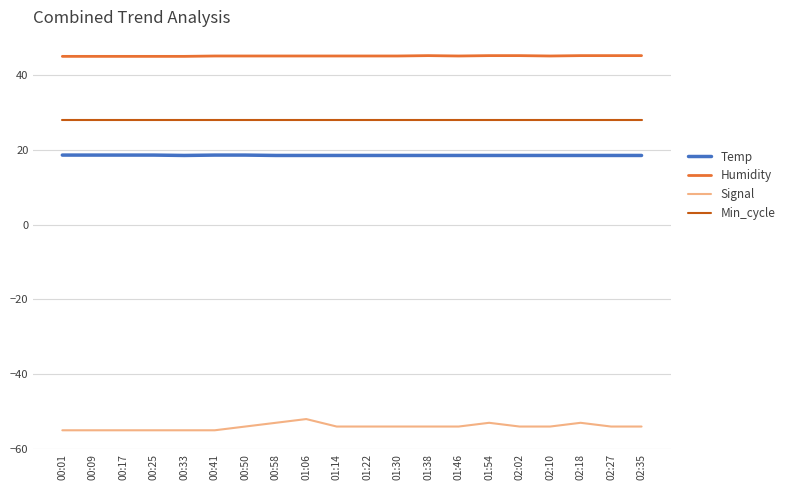

What are all the series names shown in the legend?

Temp, Humidity, Signal, Min_cycle